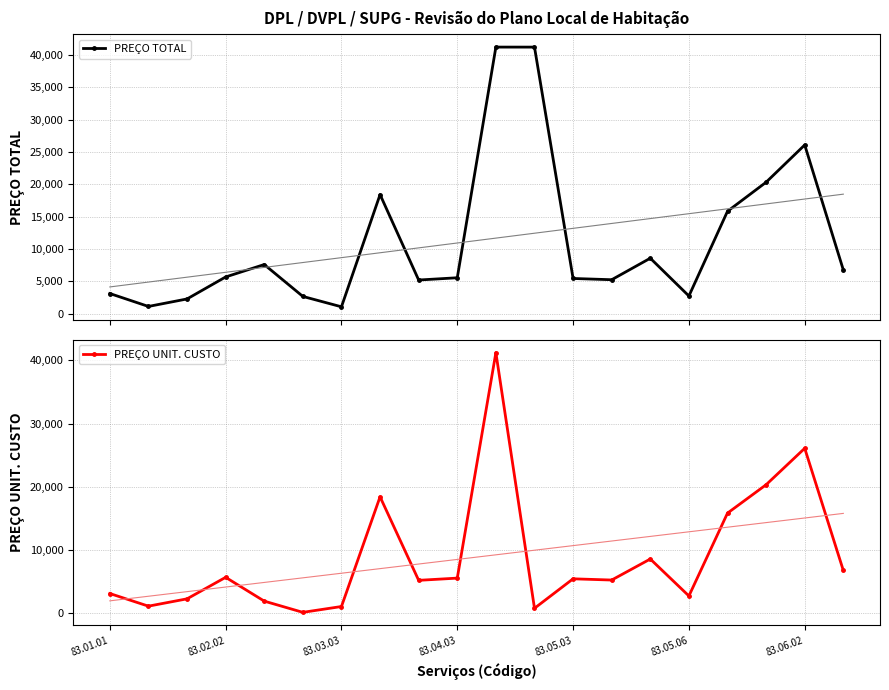

How many interior local peaks does the PREÇO TOTAL series have?

5